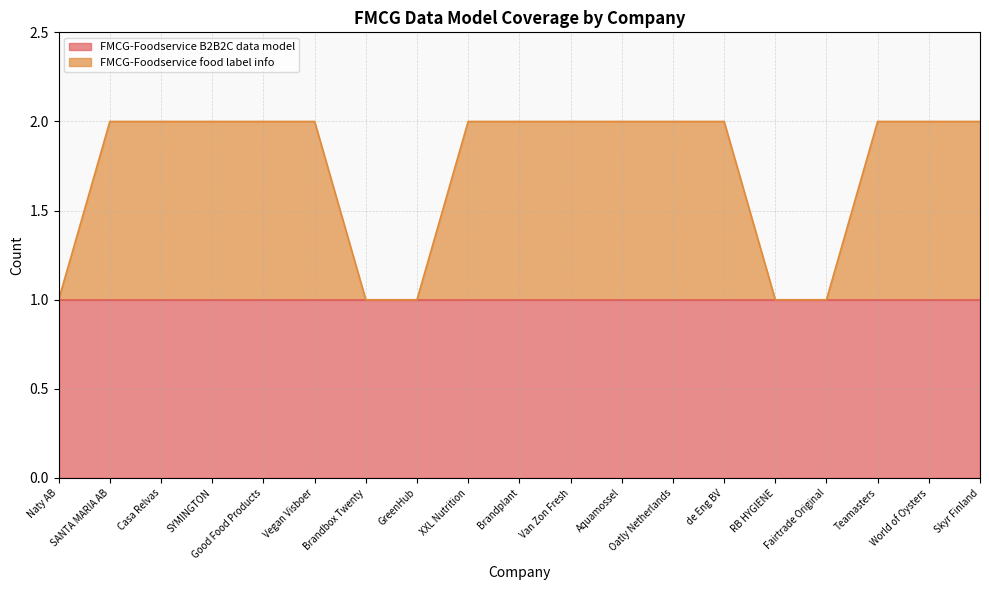

At which label is the value closest to 1?

Naty AB